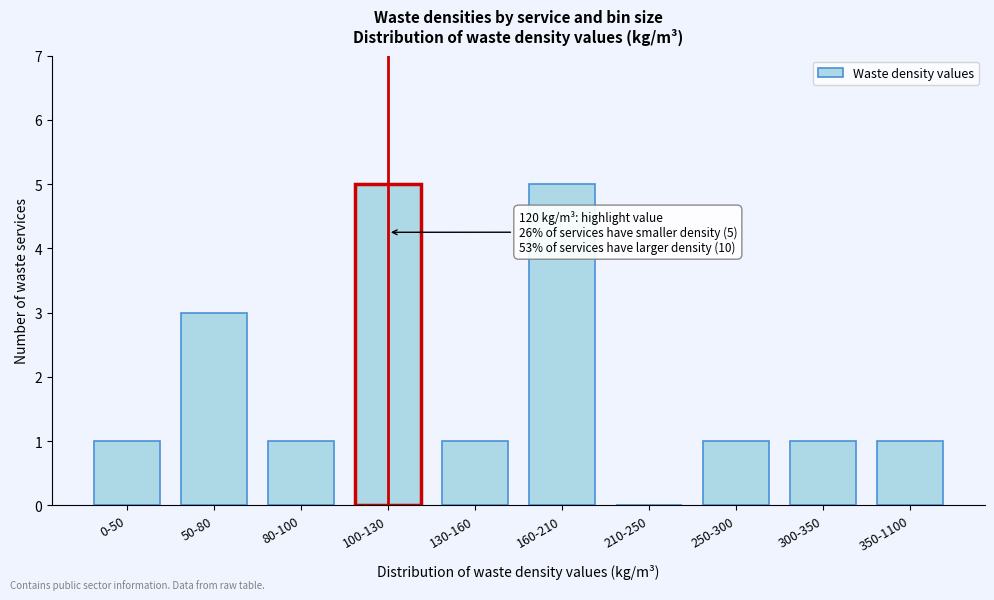

Reading right to left, extract all data points from this chart.

350-1100=1	300-350=1	250-300=1	210-250=0	160-210=5	130-160=1	100-130=5	80-100=1	50-80=3	0-50=1